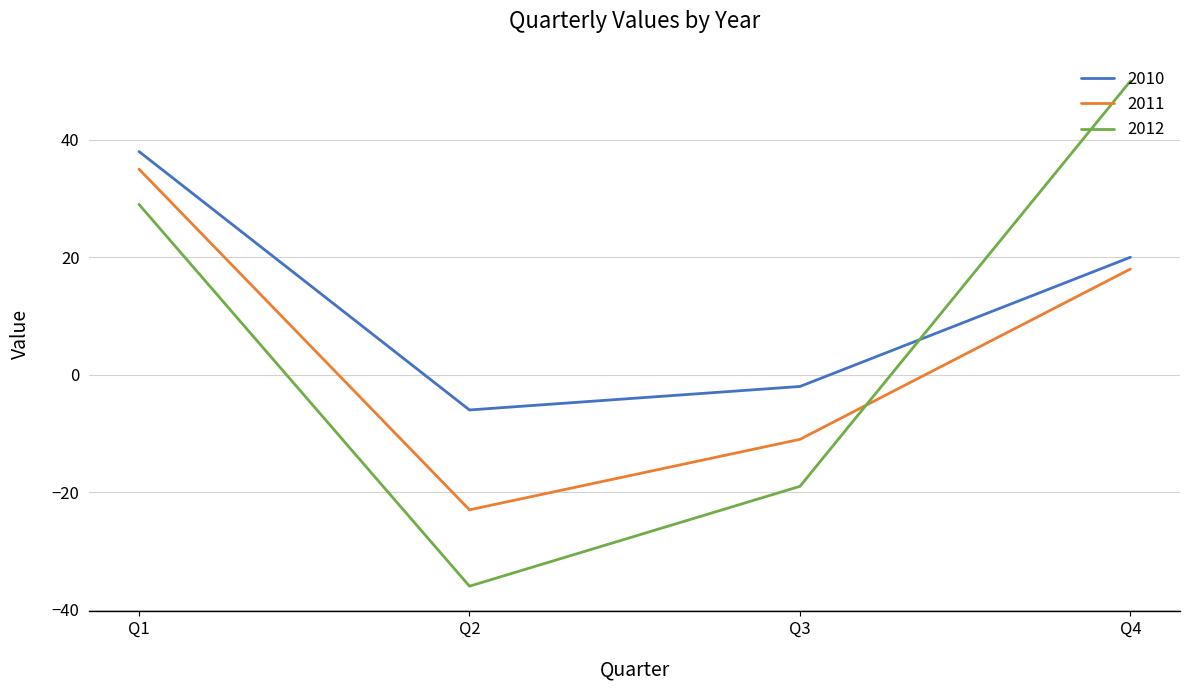

How many distinct data groups are displayed?

3